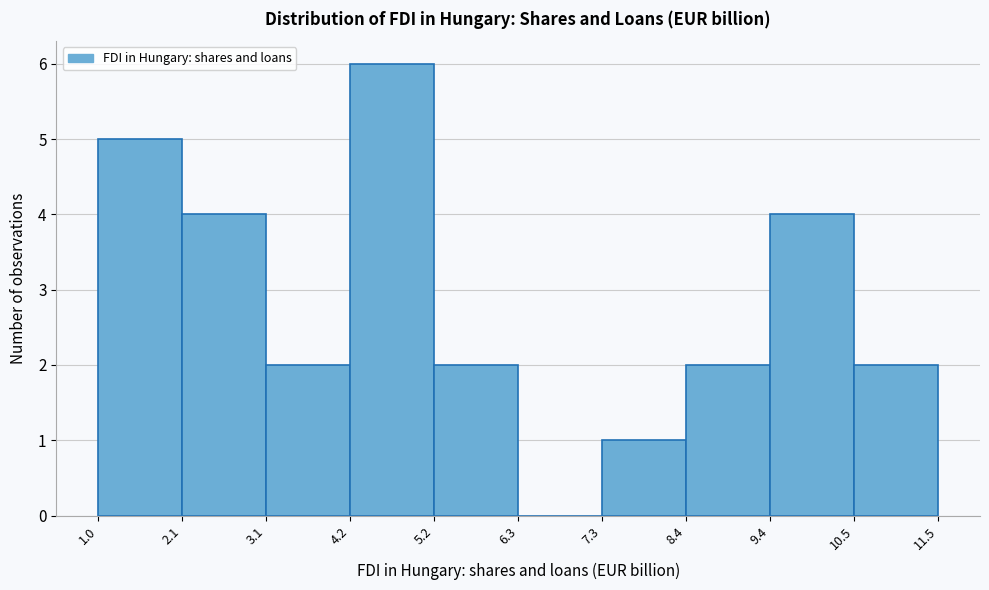

Over which range of the x-axis is the bar tallest?

4.2 to 5.2